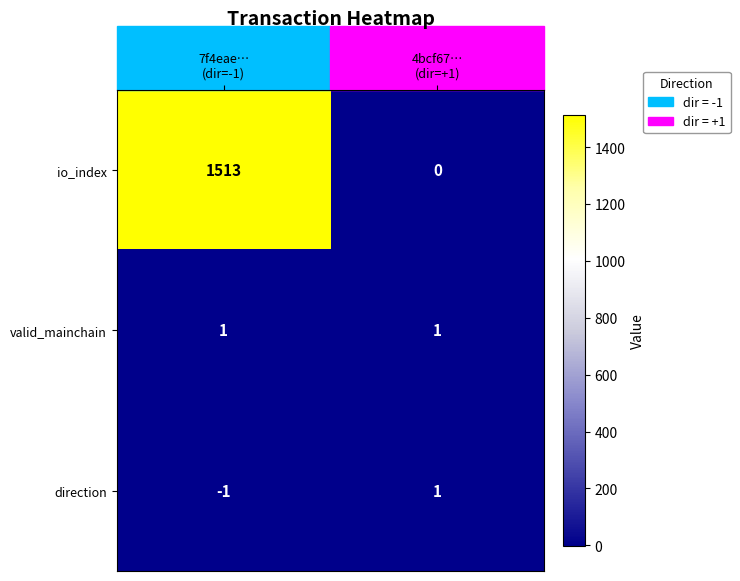

Which series has the largest range (max minus min)?

io_index